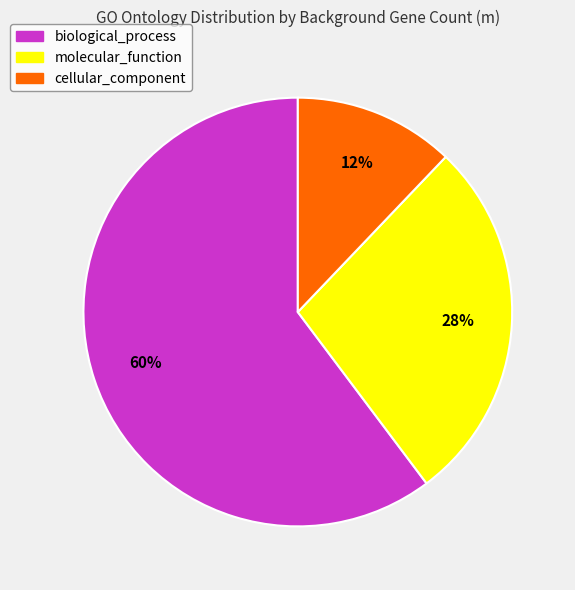

Is there a majority slice in this chart?

Yes